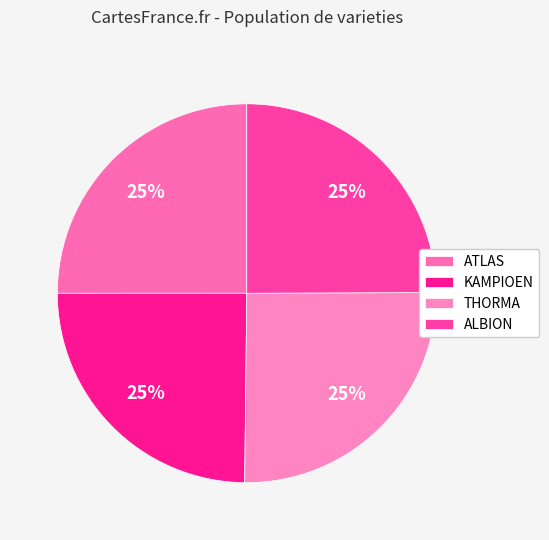

How many slices are in this pie chart?

4